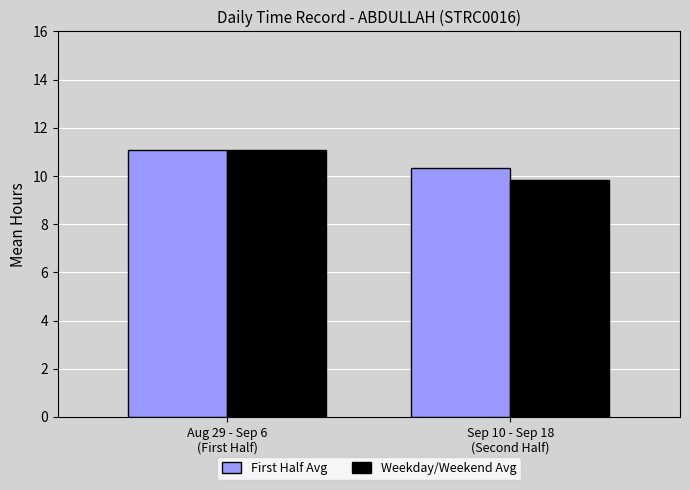

Which label corresponds to the smallest value in the chart?

Sep 10 - Sep 18
(Second Half)